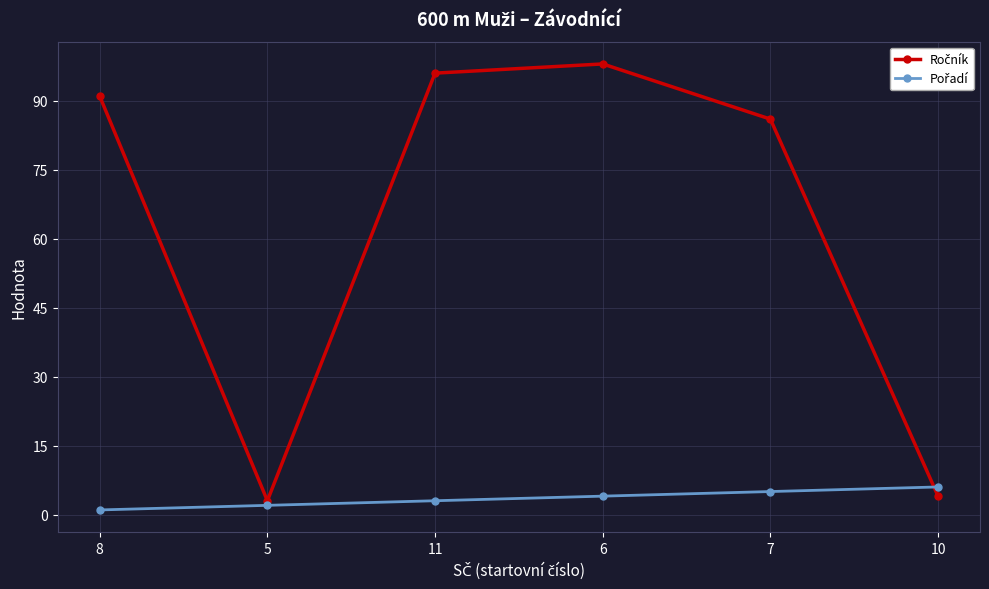

What is the greatest value displayed?

98